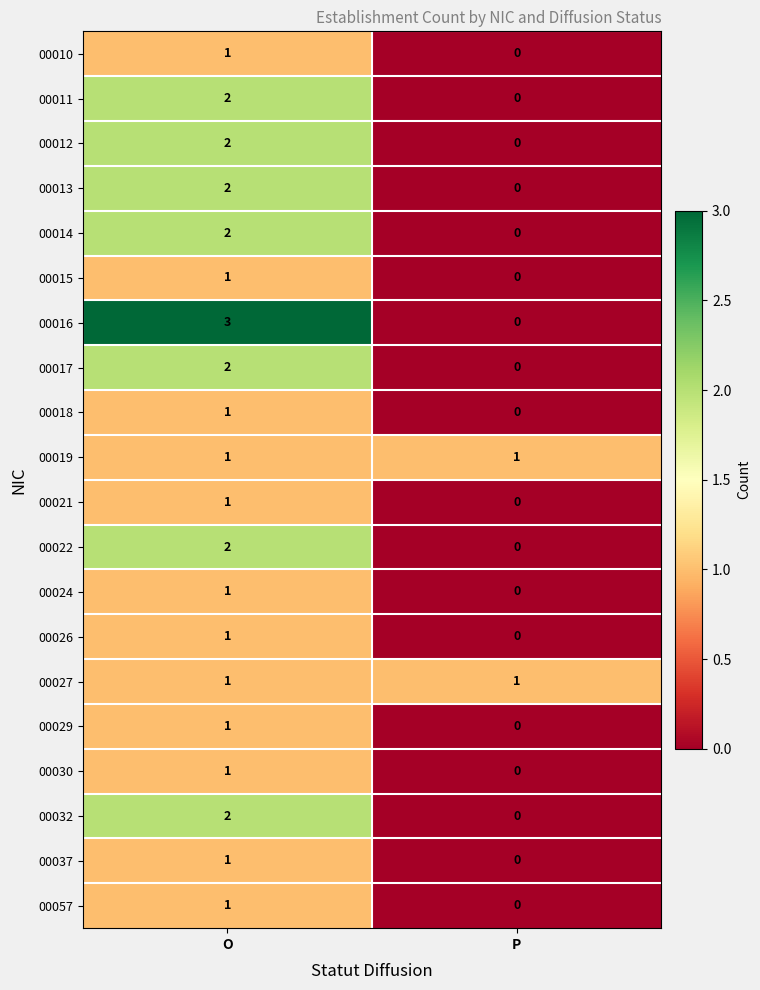

What is the spread (max minus min) of values at O?

2